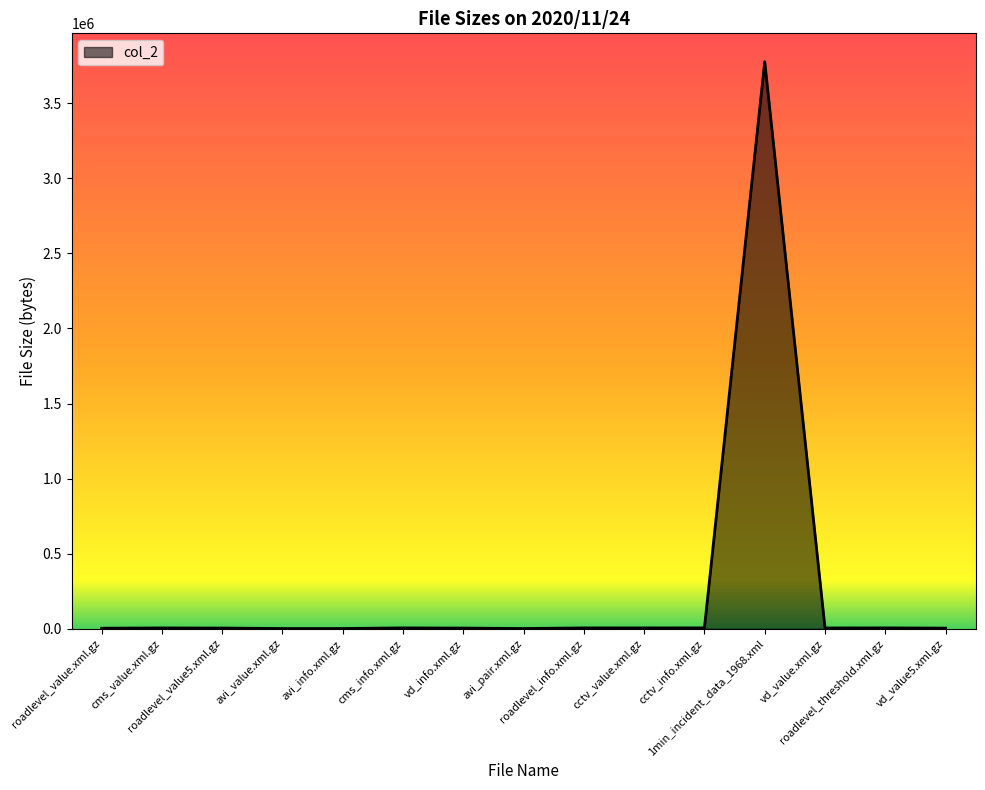

Does the chart display data point markers on the line(s)?

No